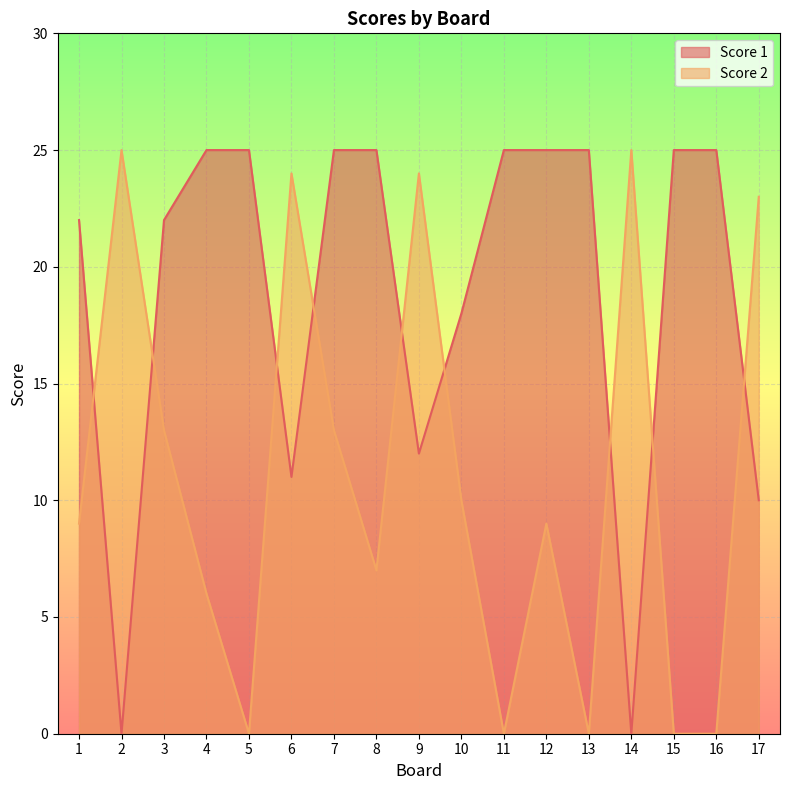

Which category has the highest value in the Score 2 series?

2